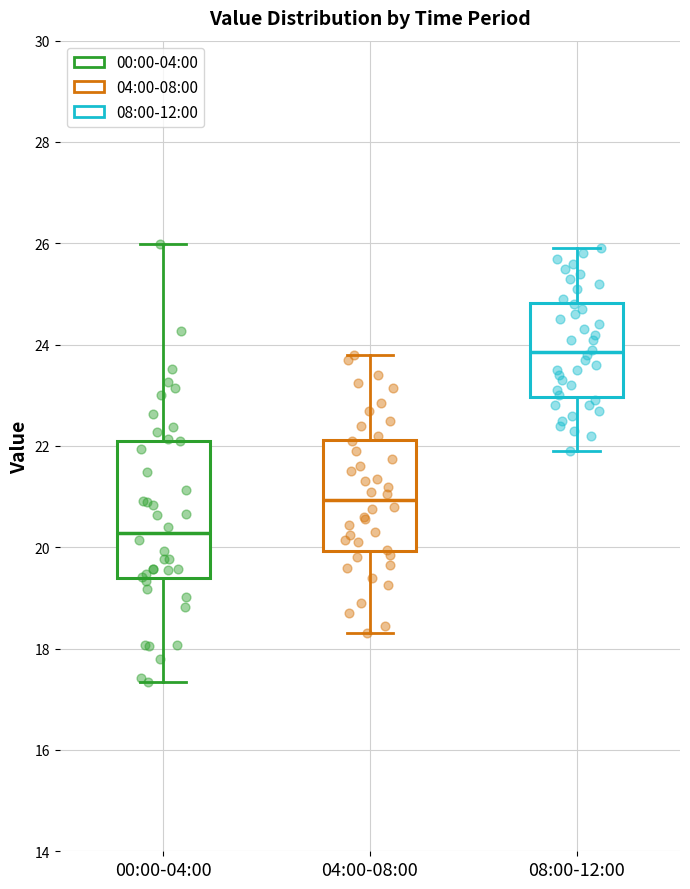

Which box is the tallest, from its lower edge to its upper edge?

00:00-04:00